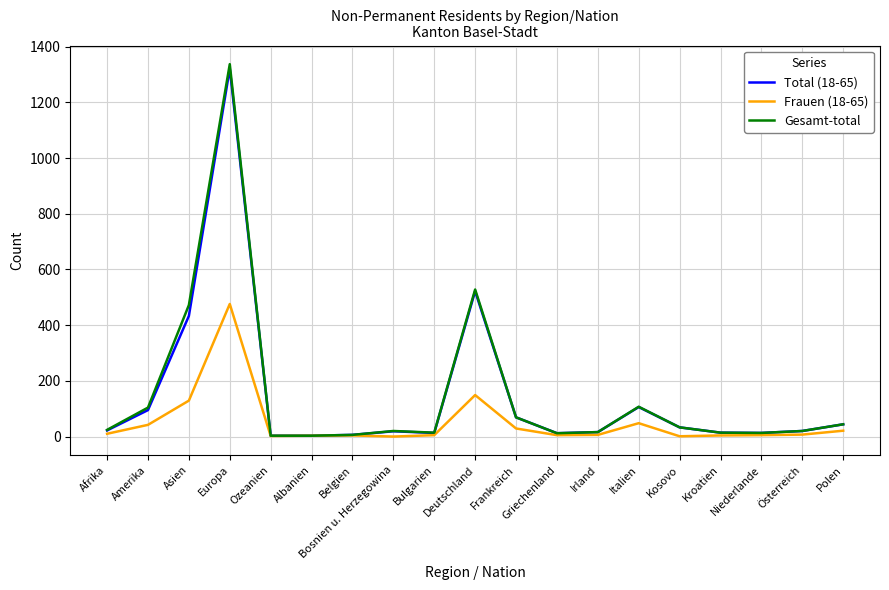

At which label does Frauen (18-65) reach its peak?

Europa